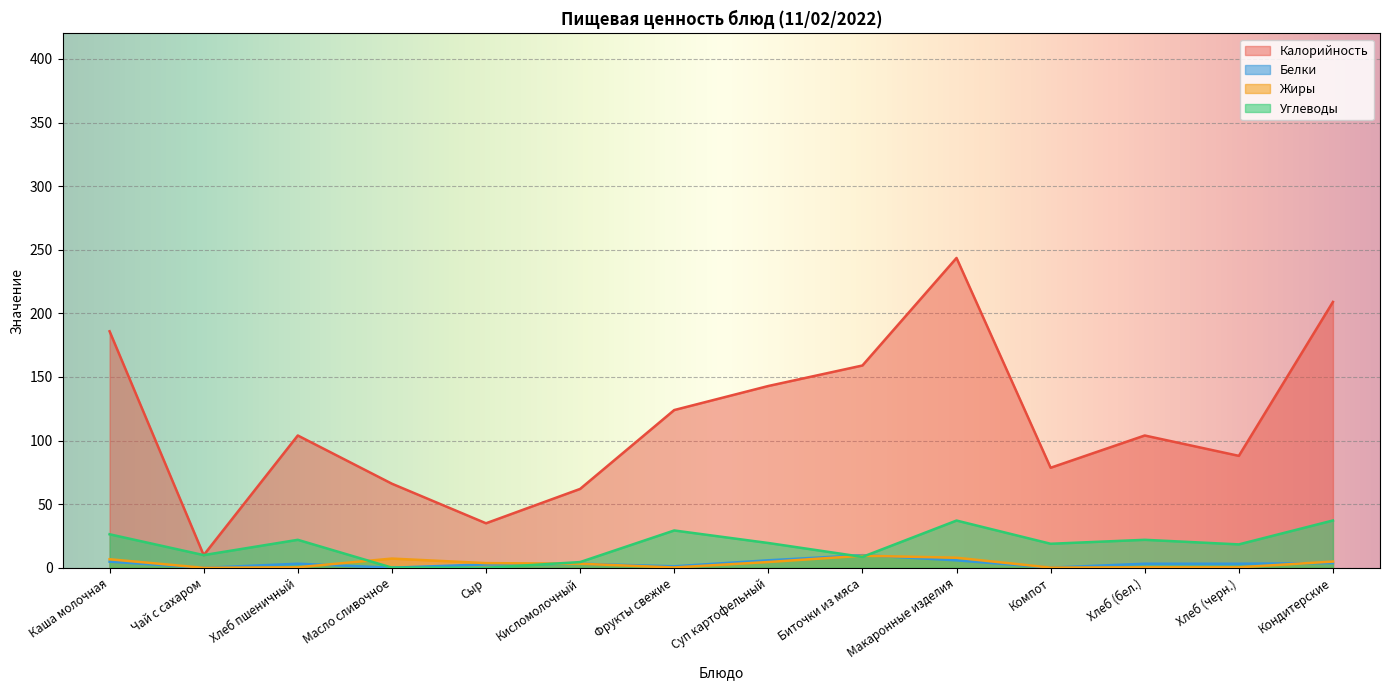

Is the value of Калорийность at Фрукты свежие greater than the value of Белки at Чай с сахаром?

Yes